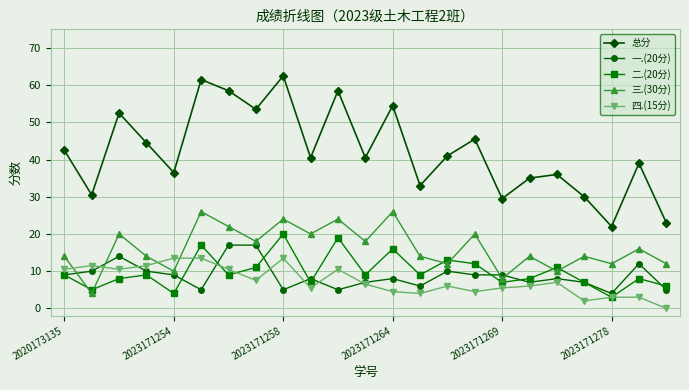

What is the value of the 总分 point at the 12th from the left?

40.5